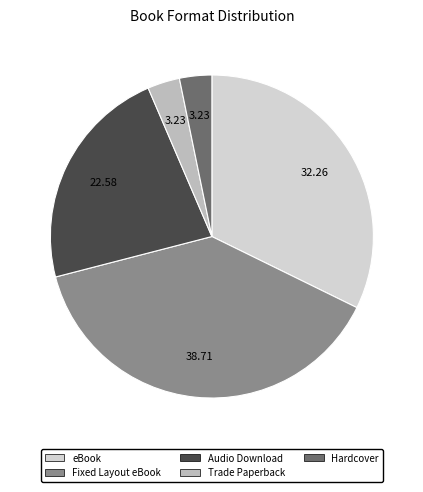

To the nearest percent, what is the average slice percentage?

20%